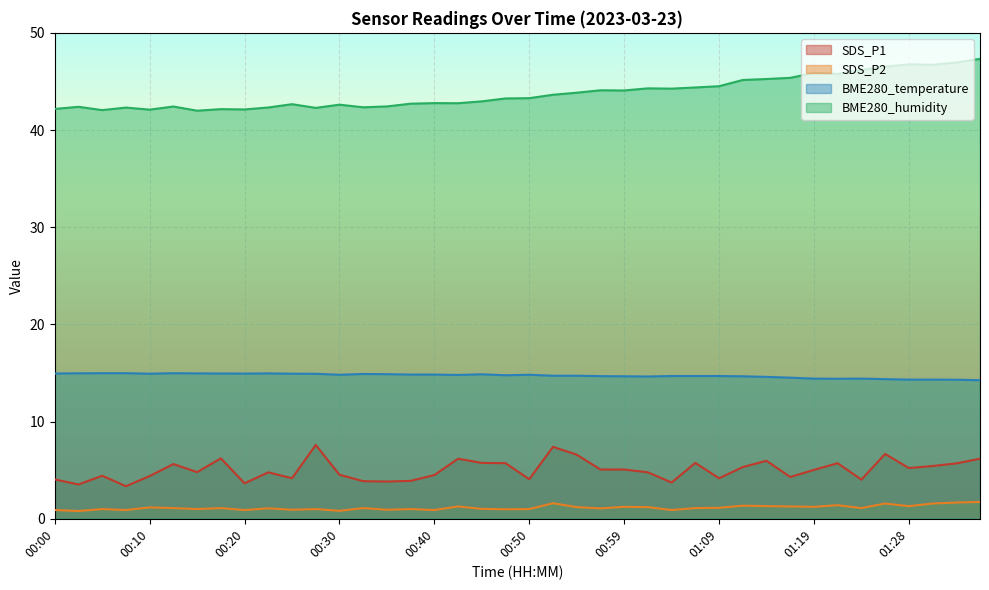

True or false: SDS_P1 and BME280_humidity intersect in this chart.

False